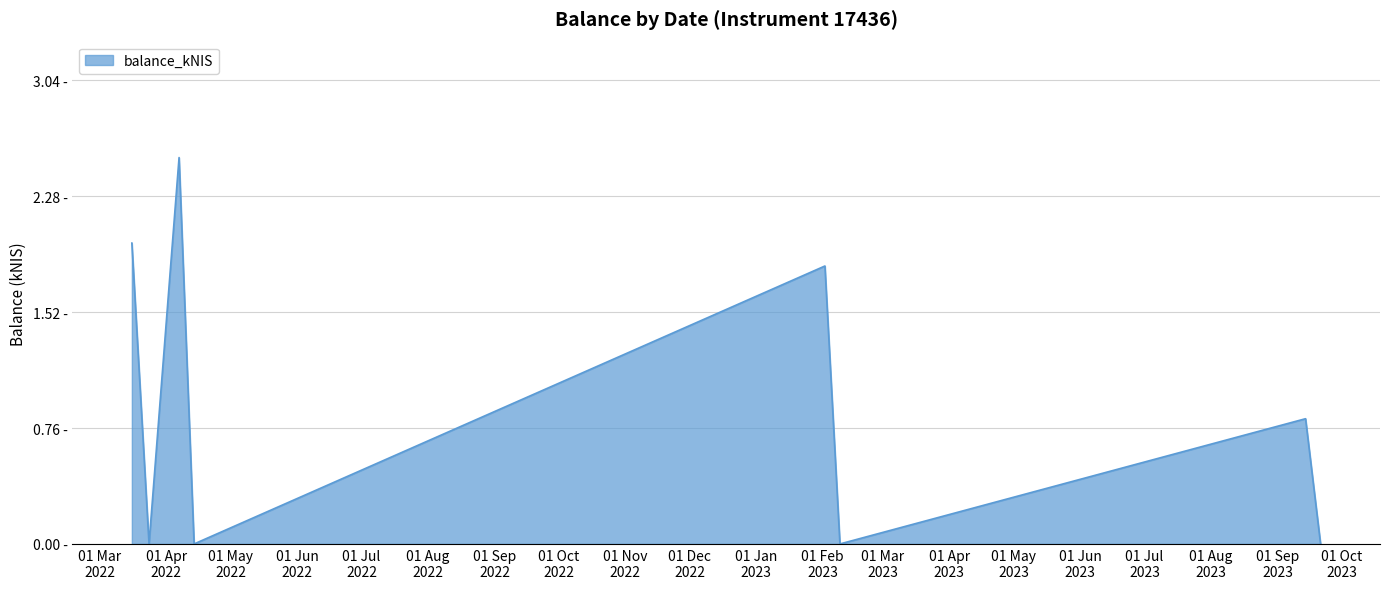

Reading right to left, extract all data points from this chart.

2023-09-21=0.0	2023-09-14=0.8	2023-02-09=0.0	2023-02-02=1.8	2022-04-14=0.0	2022-04-07=2.5	2022-03-24=0.0	2022-03-16=2.0